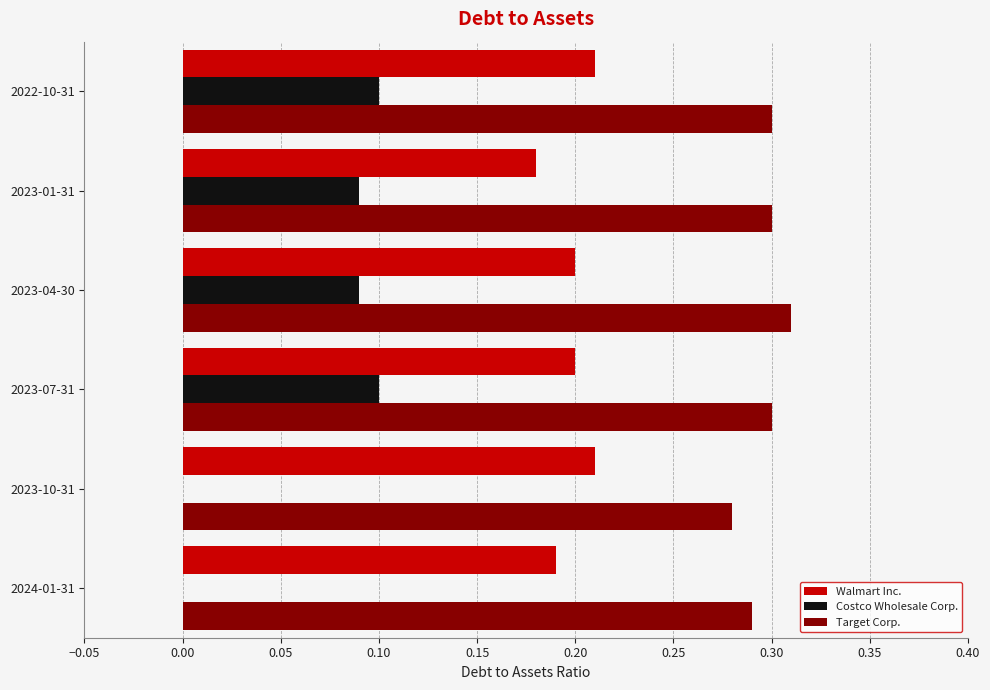

Which series has the largest total across all categories?

Target Corp.